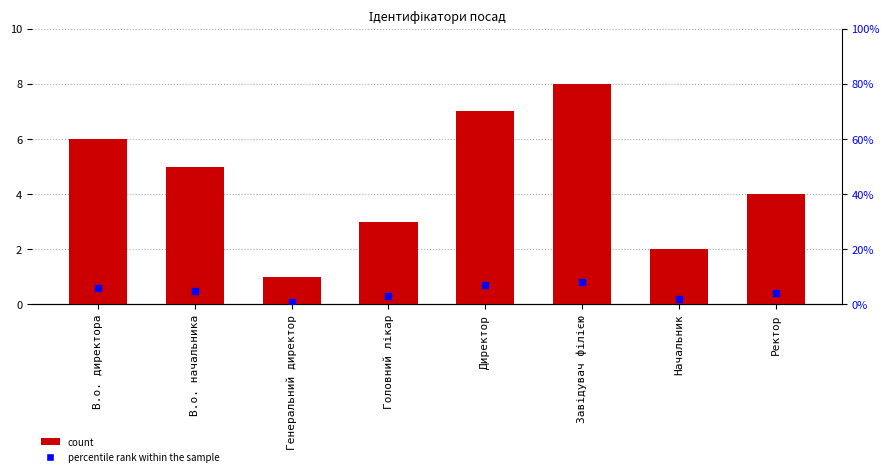

At how many categories does at least one series exceed 0?

8